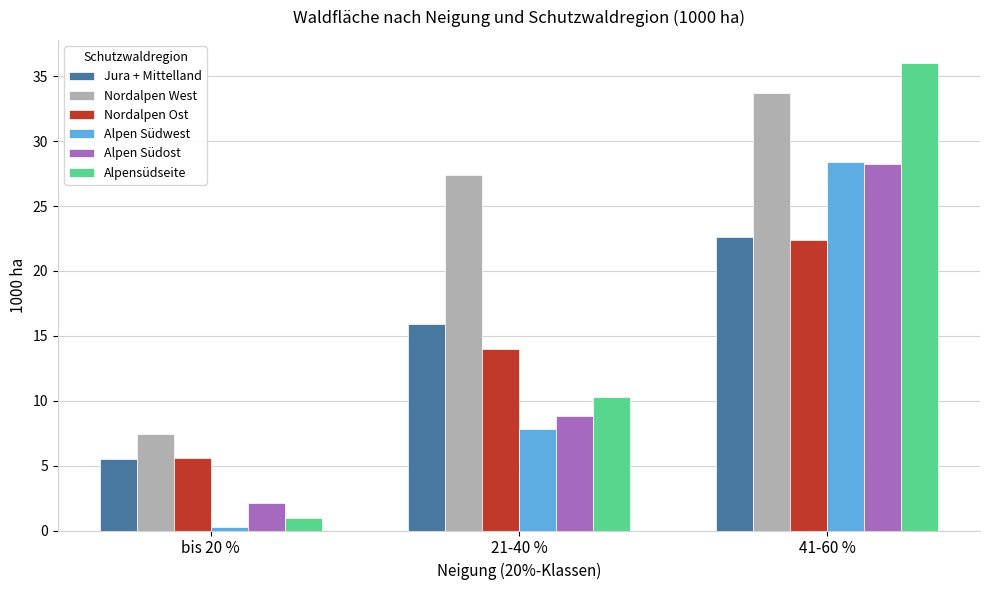

Rank the categories by Nordalpen Ost value from lowest to highest.

bis 20 %, 21-40 %, 41-60 %